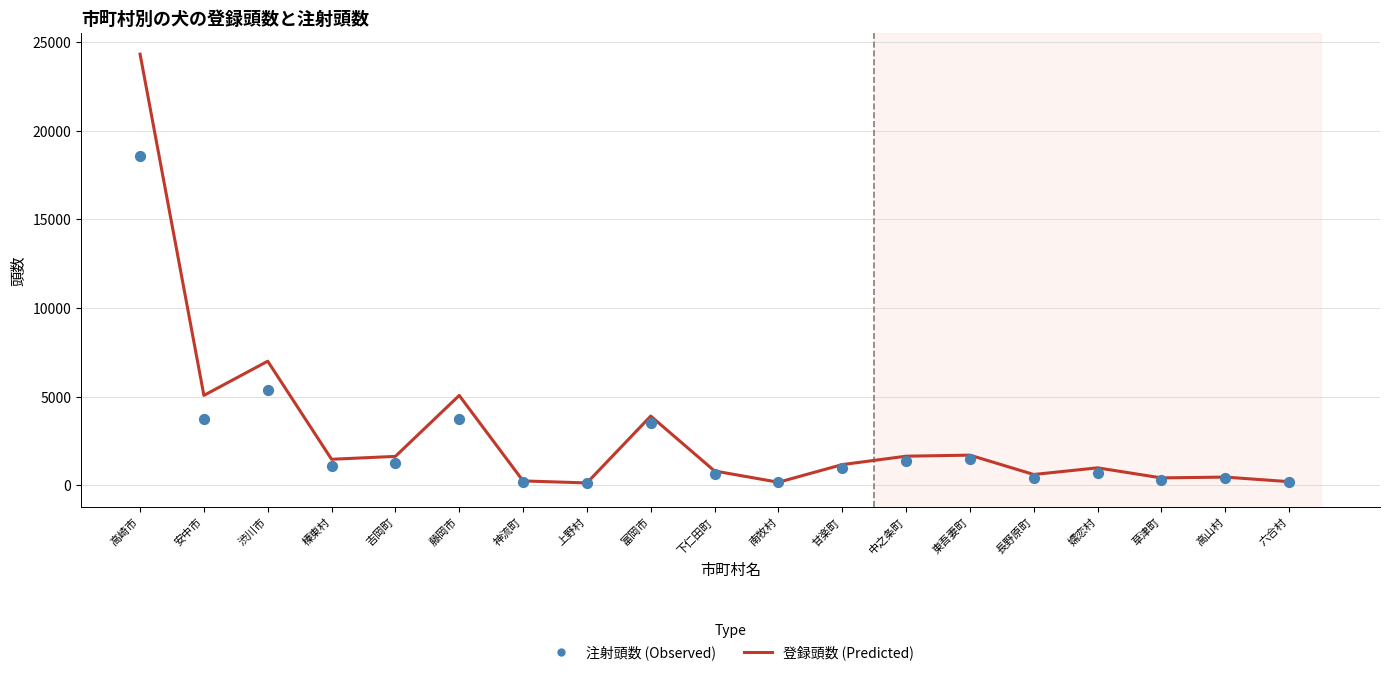

At how many categories does at least one series exceed 14118?

1